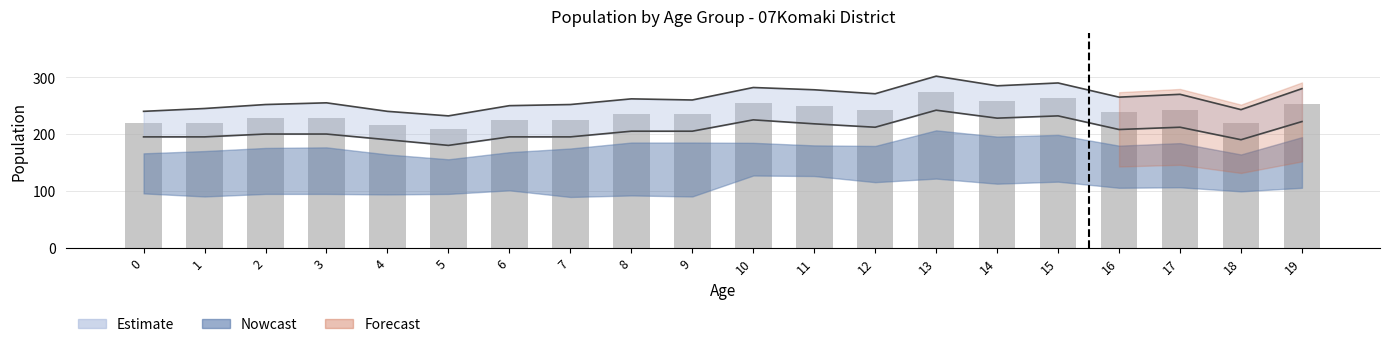

What is the maximum value shown in the chart?

274